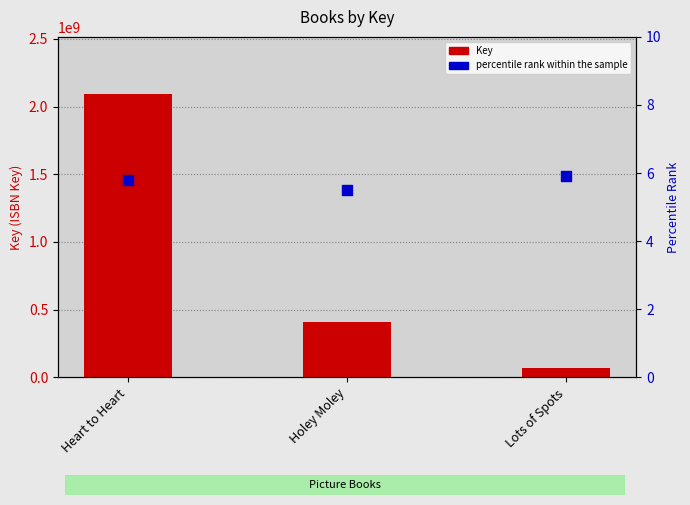

At how many categories does at least one series exceed 141830321?

2